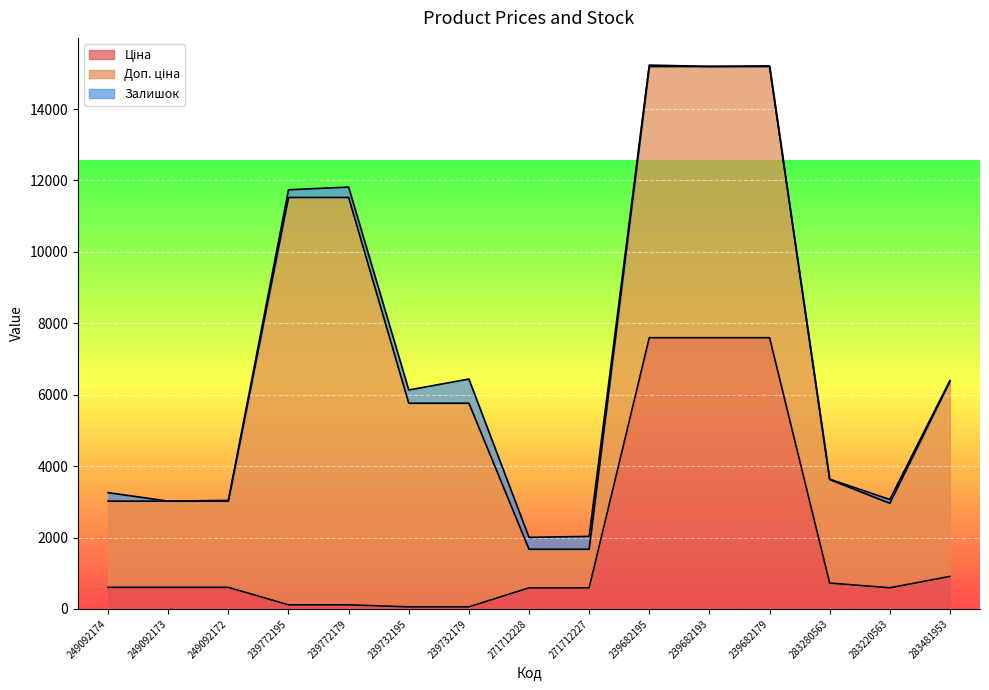

What is the difference between the highest and lowest values at 283280563?

2886.8